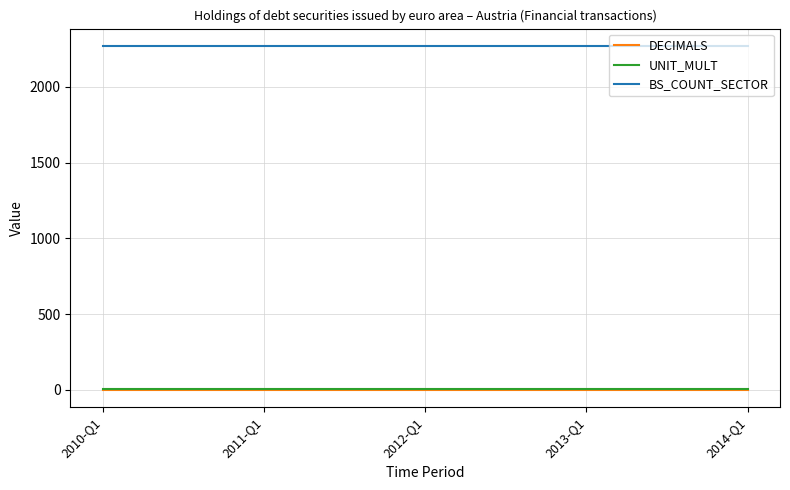

What is the maximum value shown in the chart?

2271